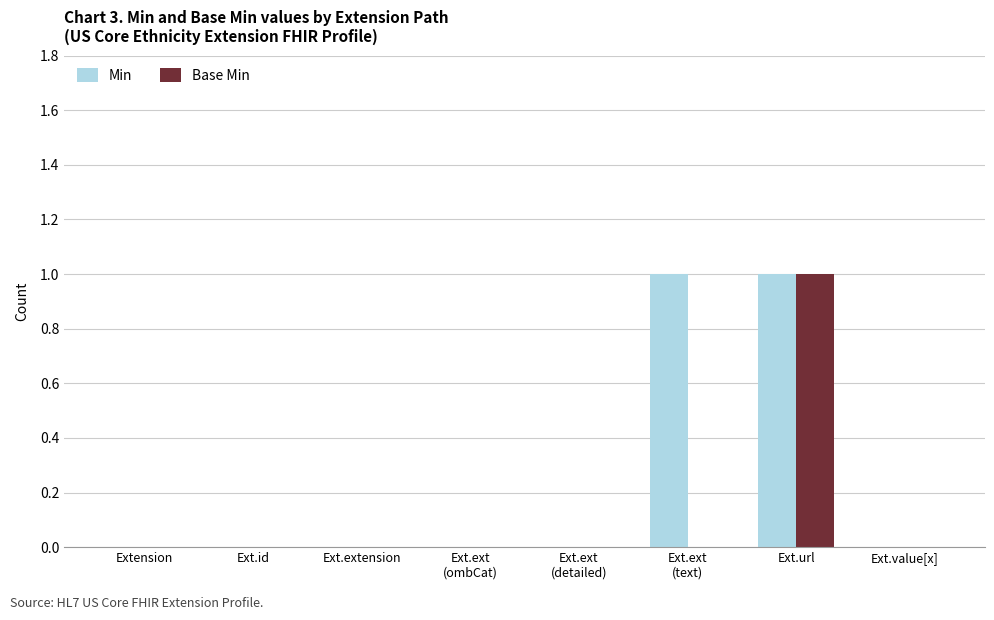

How many groups of bars are there?

8